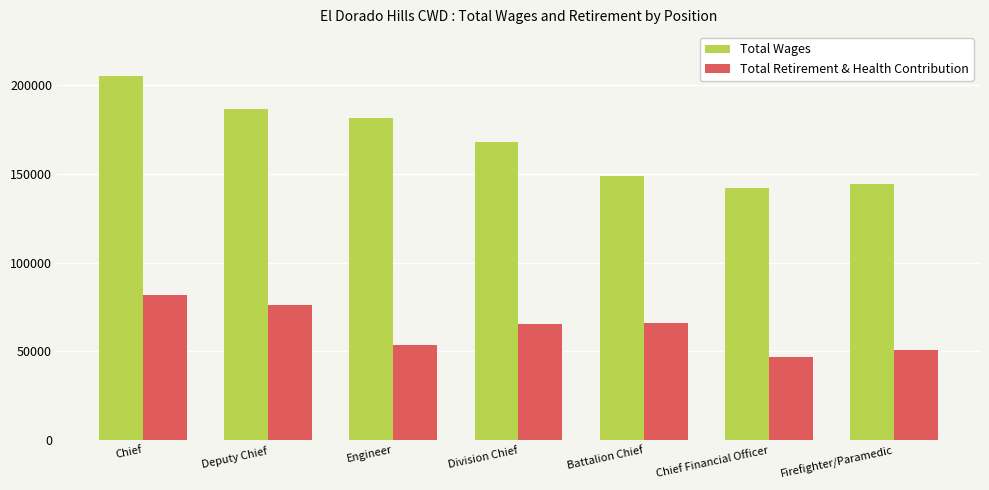

Rank the categories by Total Wages value from highest to lowest.

Chief, Deputy Chief, Engineer, Division Chief, Battalion Chief, Firefighter/Paramedic, Chief Financial Officer